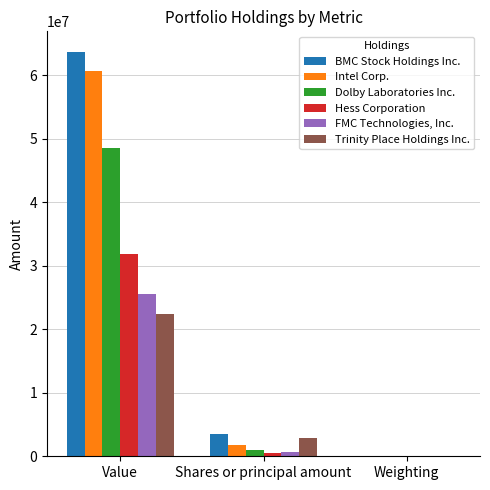

How many categories are shown in the chart?

3